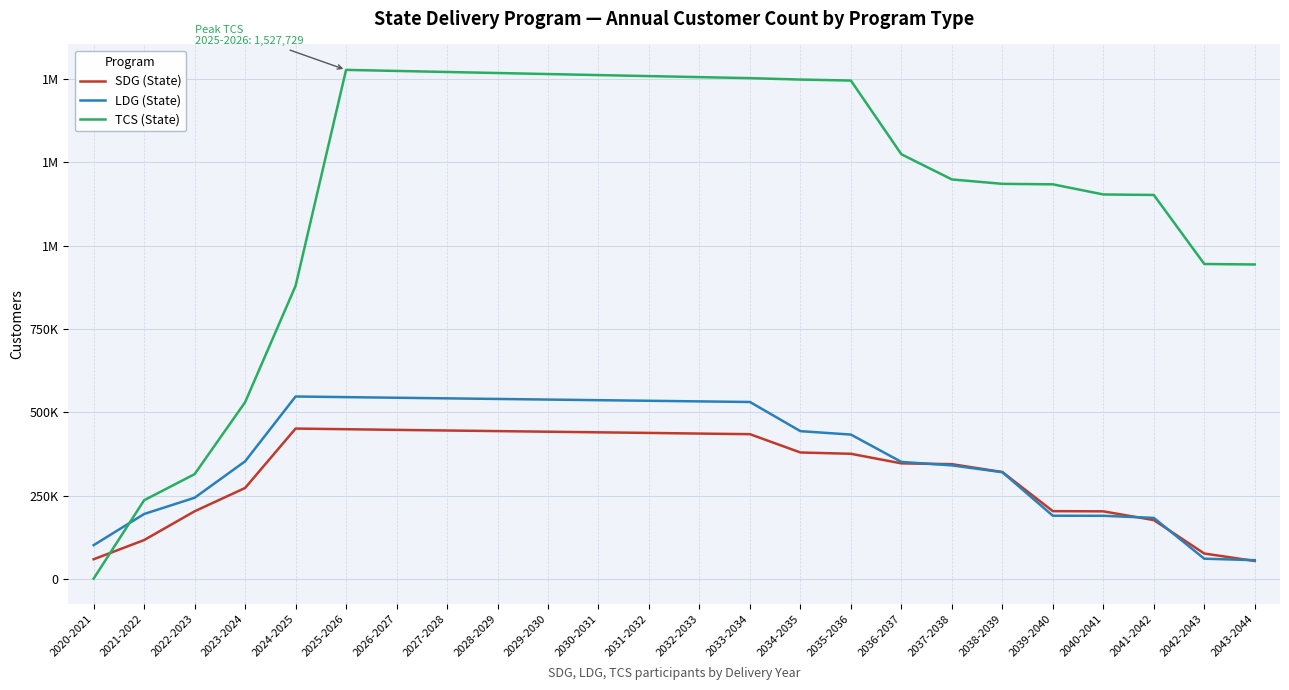

What is the label of the 19th point from the left?

2038-2039